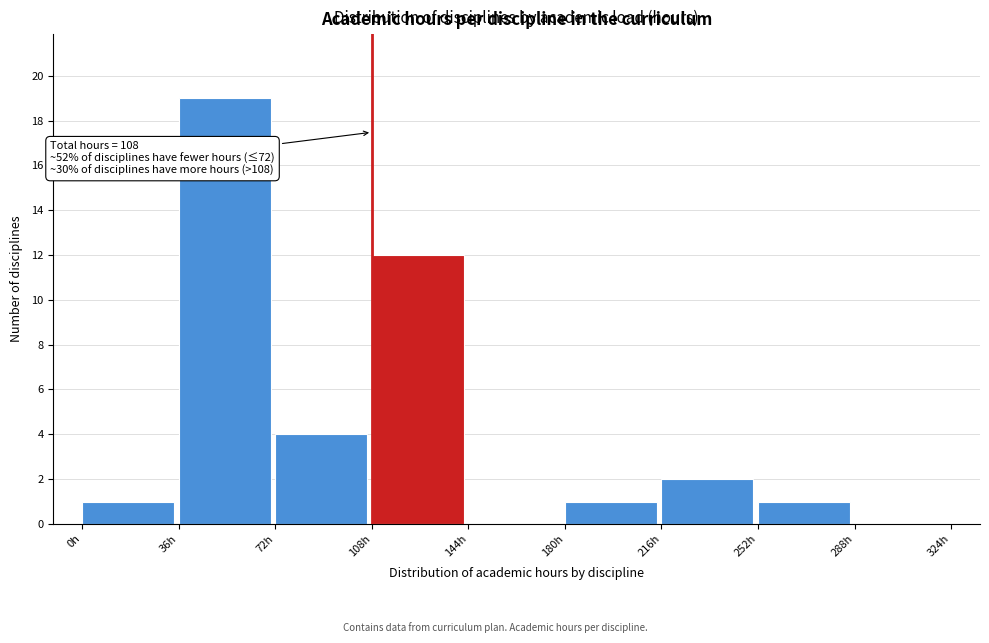

Over which range of the x-axis is the bar tallest?

36 to 72